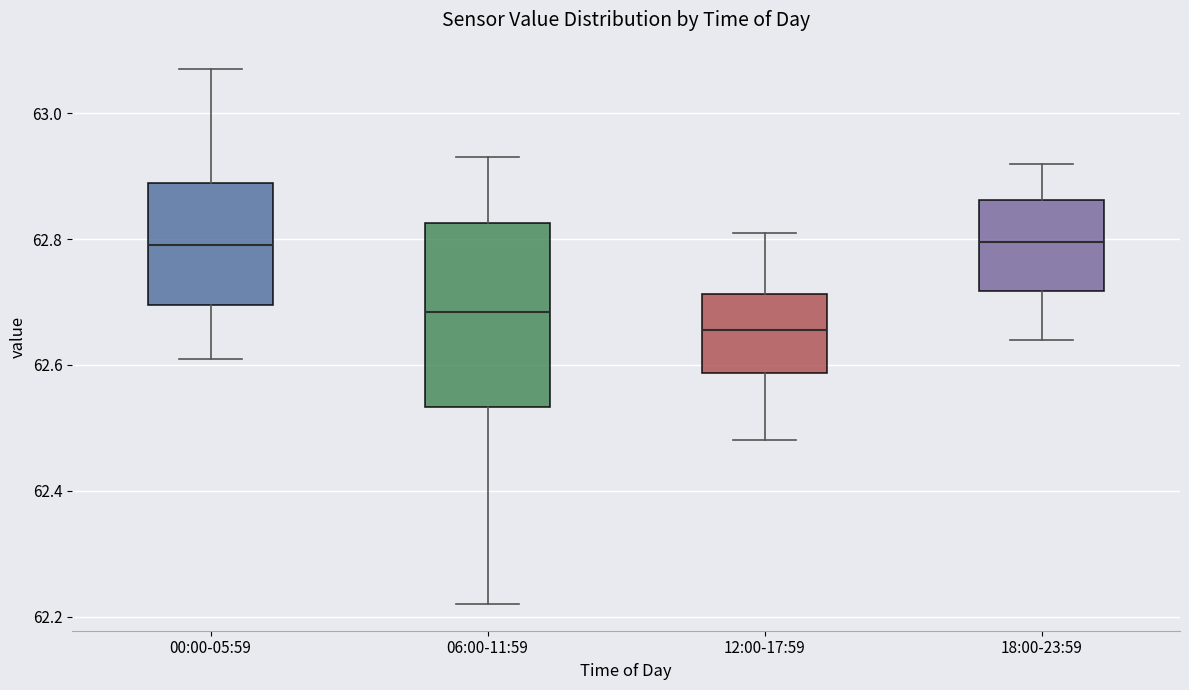

Where does the lower whisker of the box for 00:00-05:59 end on the y-axis? The values are not printed on the chart, so give them approximately, as read against the axis.

62.62